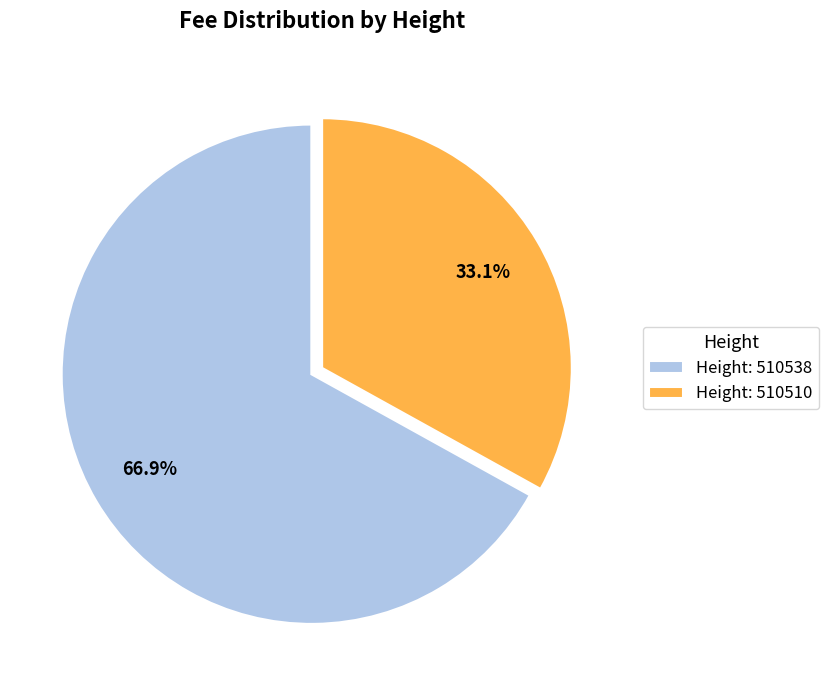

Which has a higher value, Height: 510510 or Height: 510538?

Height: 510538